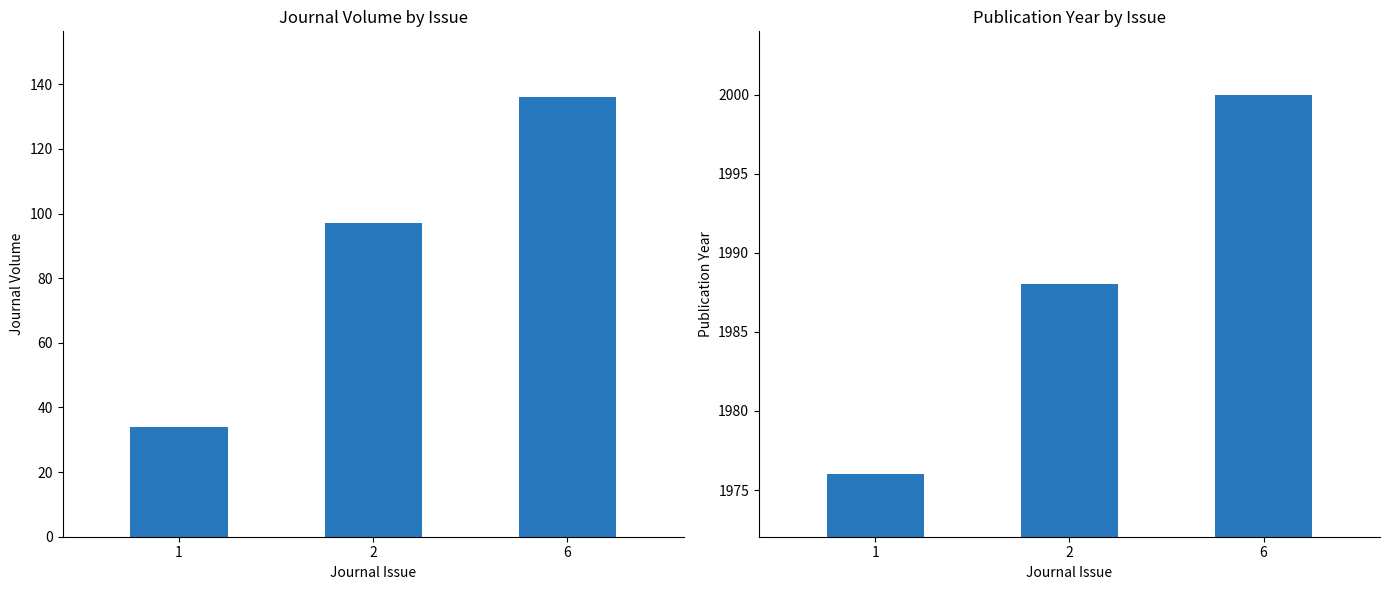

What is the smallest value displayed?

34